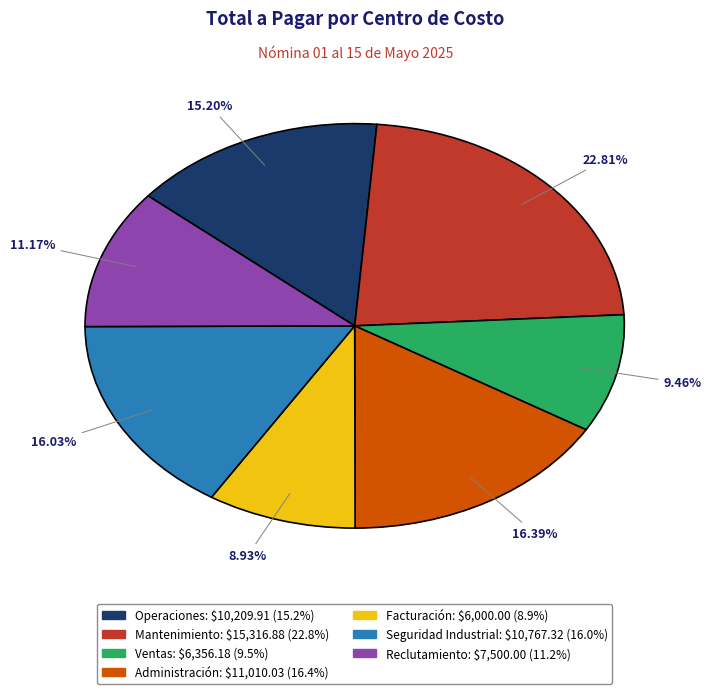

How many slices are in this pie chart?

7